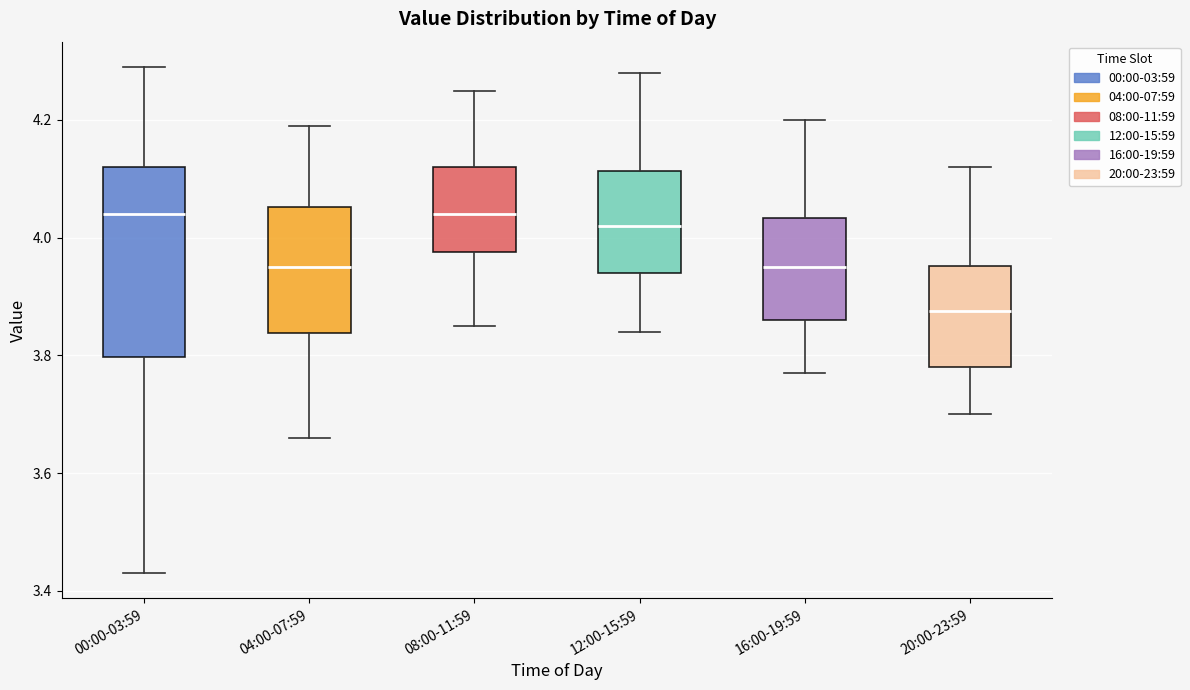

Which box is the tallest, from its lower edge to its upper edge?

00:00-03:59